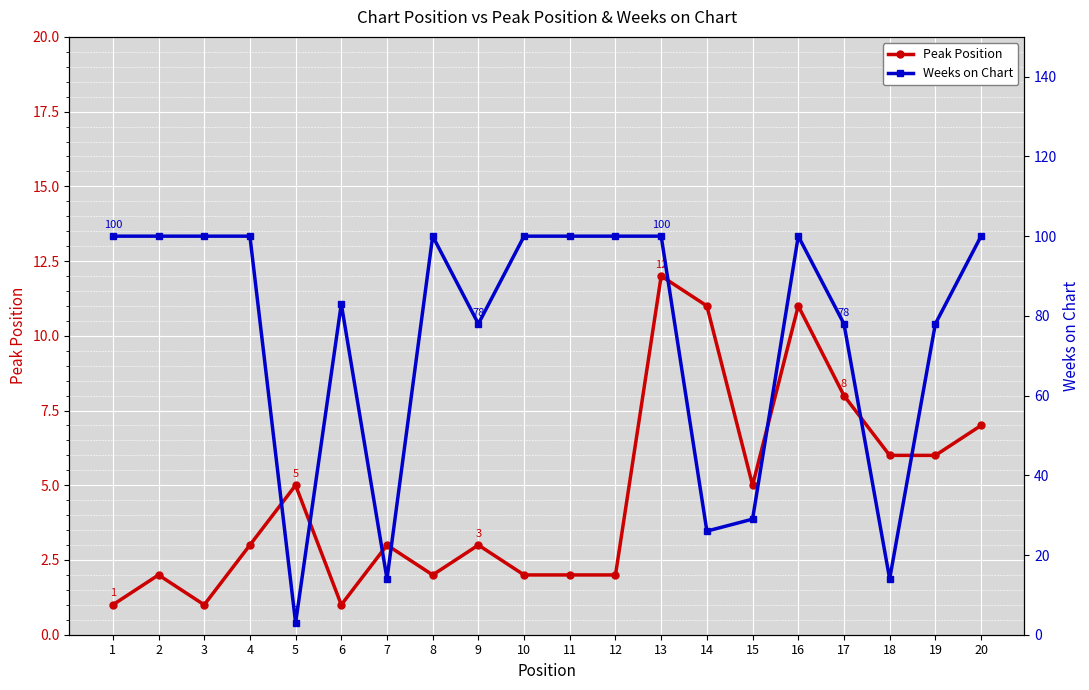

How many lines are shown in the chart?

2